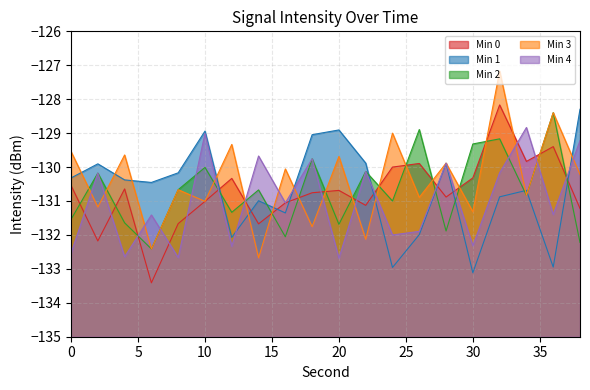

How many series are shown in this chart?

5